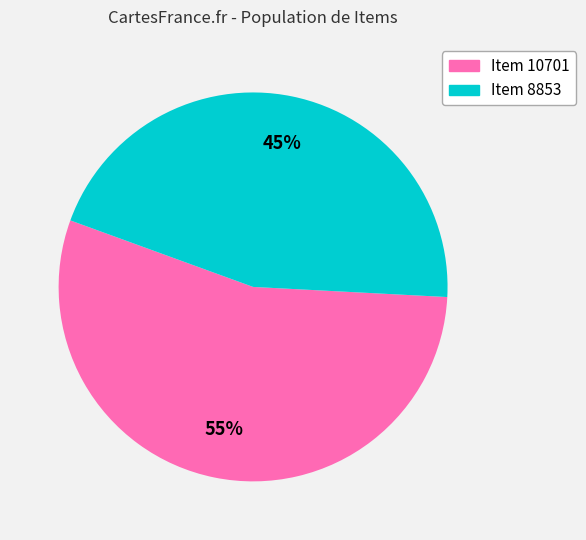

Is there a majority slice in this chart?

Yes